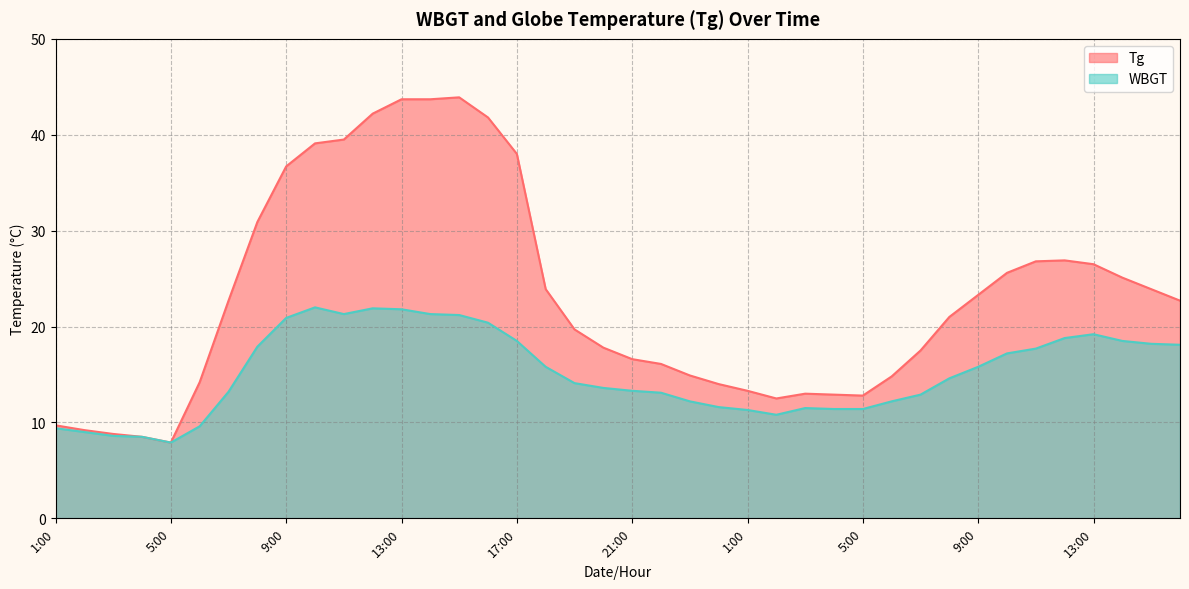

What is the maximum value for WBGT?

22.0